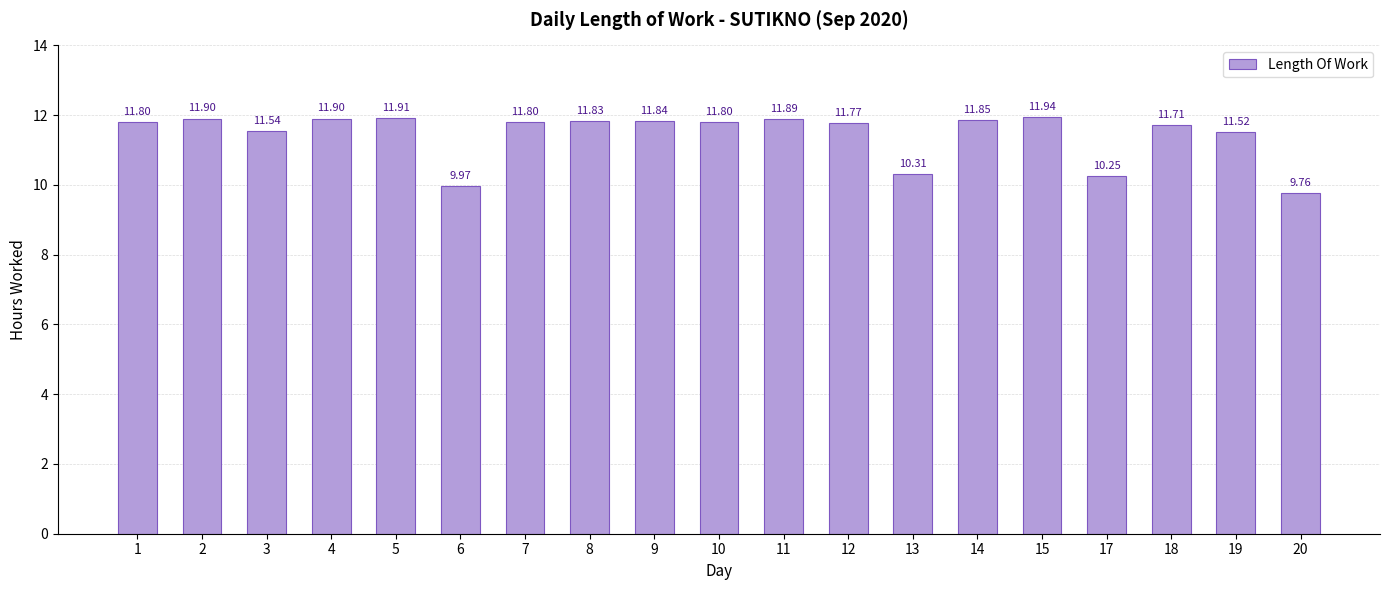

What is the ratio of the value at 10 to the value at 3?

1.0